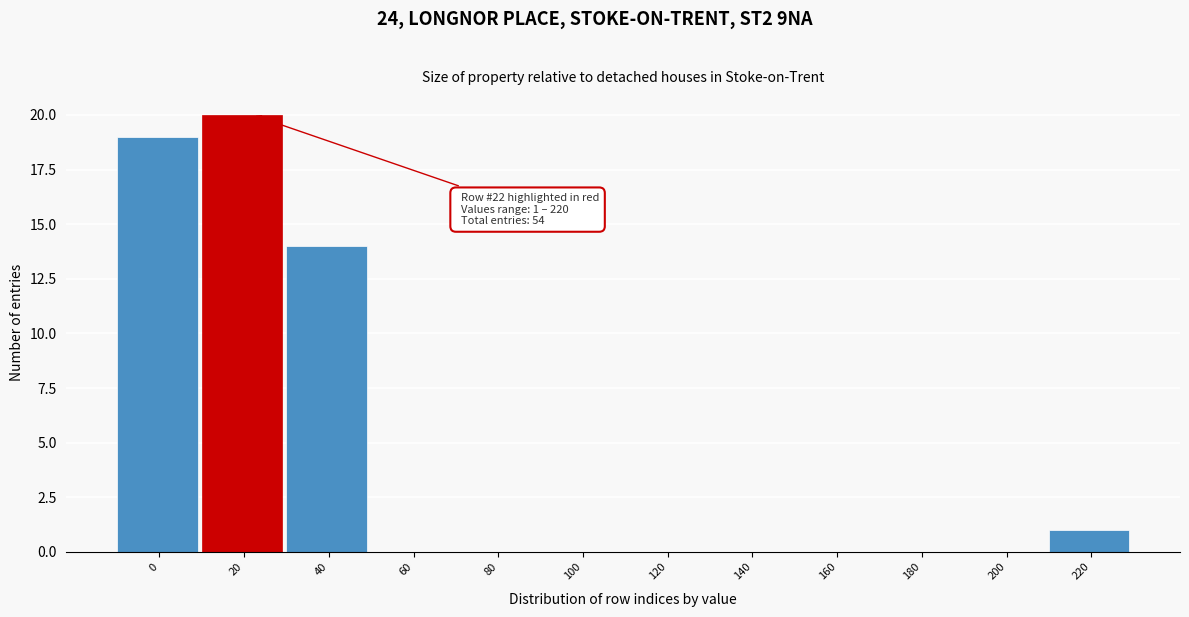

Reading right to left, extract all data points from this chart.

220=1	200=0	180=0	160=0	140=0	120=0	100=0	80=0	60=0	40=14	20=20	0=19